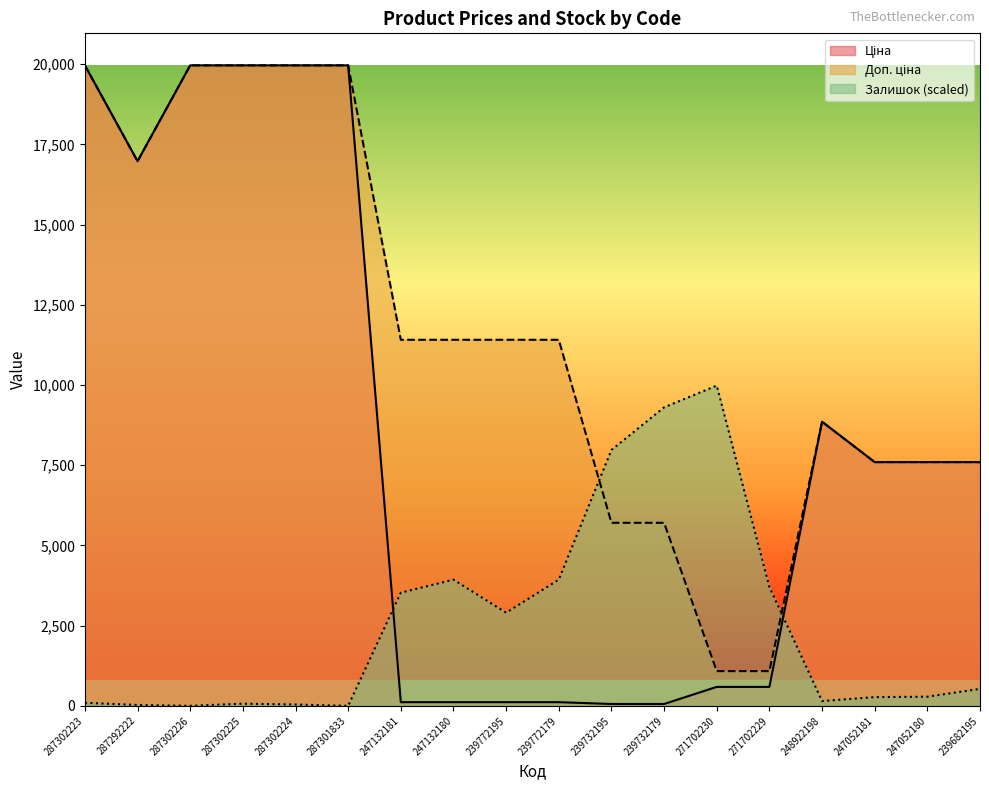

What is the spread (max minus min) of values at 247052180?

7311.7